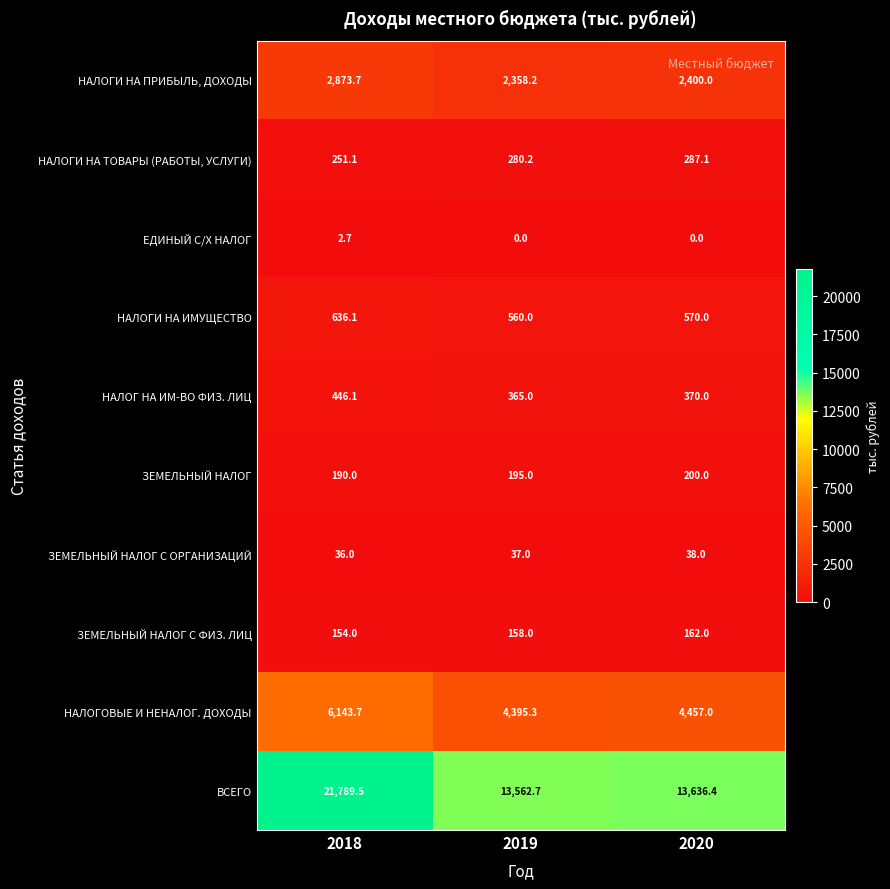

At which category is the sum across all series the highest?

2018